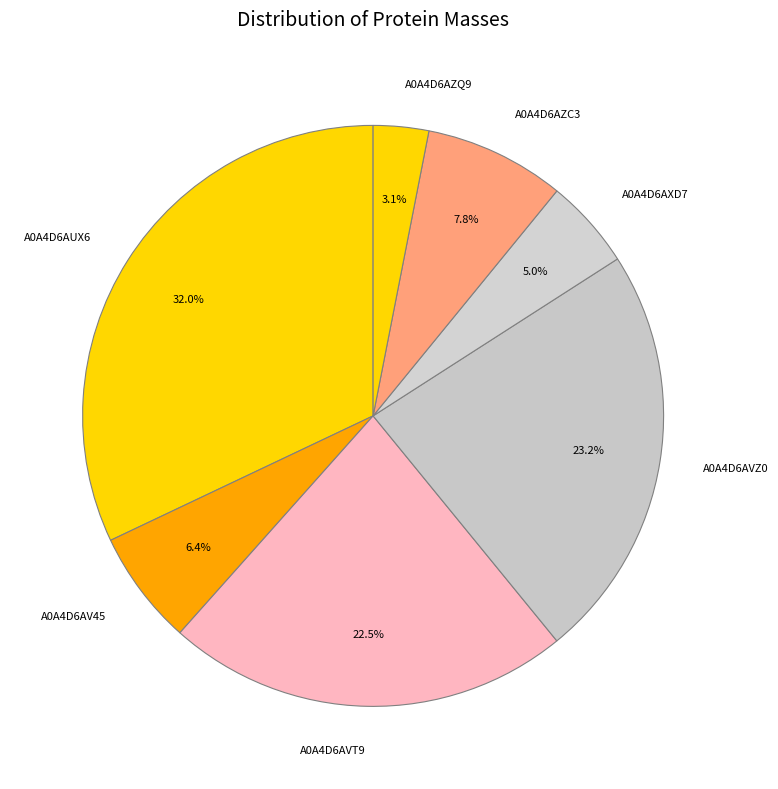

Combined, what portion of the pie is A0A4D6AVT9 and A0A4D6AZQ9?

25.6%